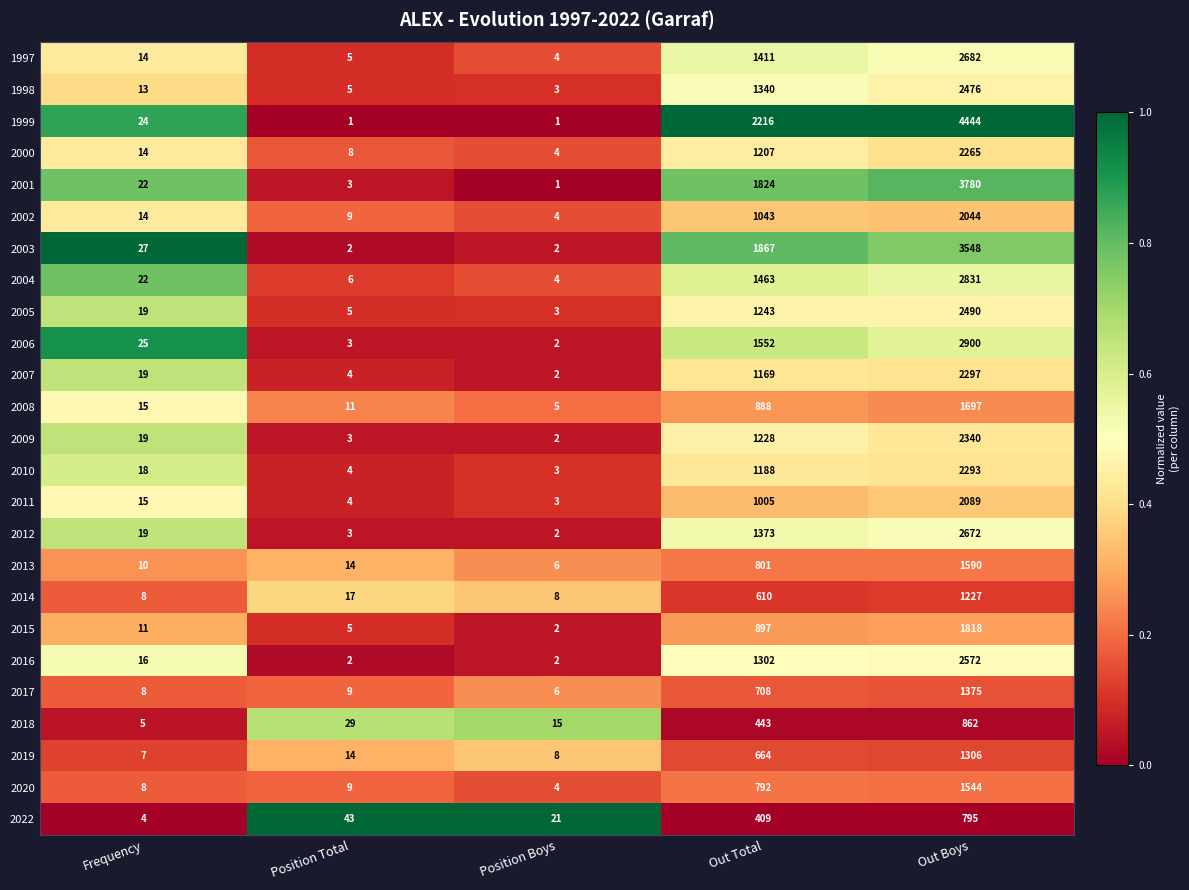

What is the sum of the 2013 values at Position Boys and Position Total?

20